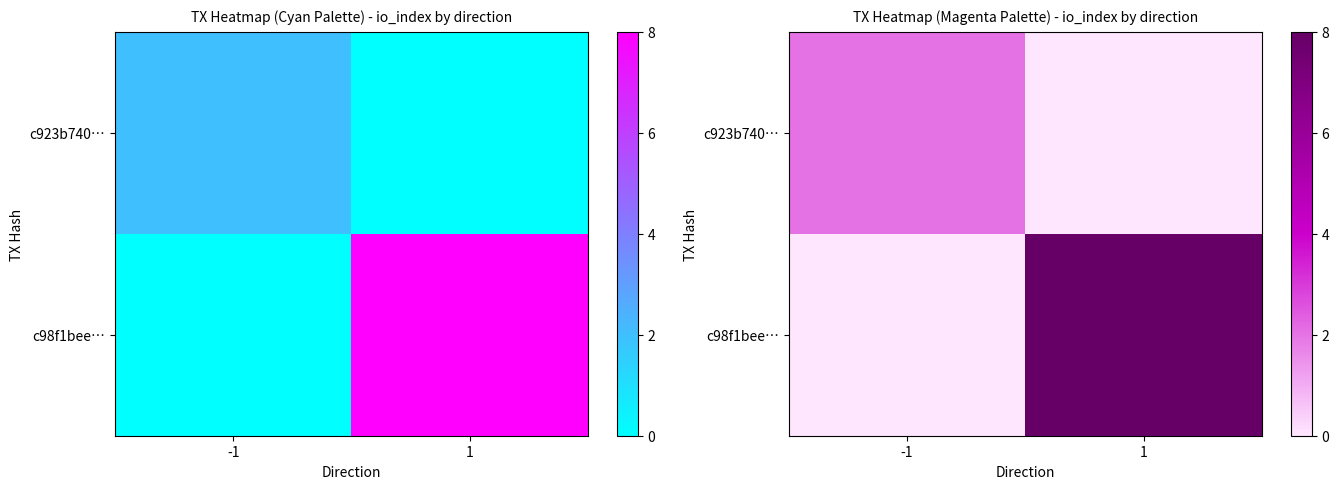

At how many categories does at least one series exceed 2?

1